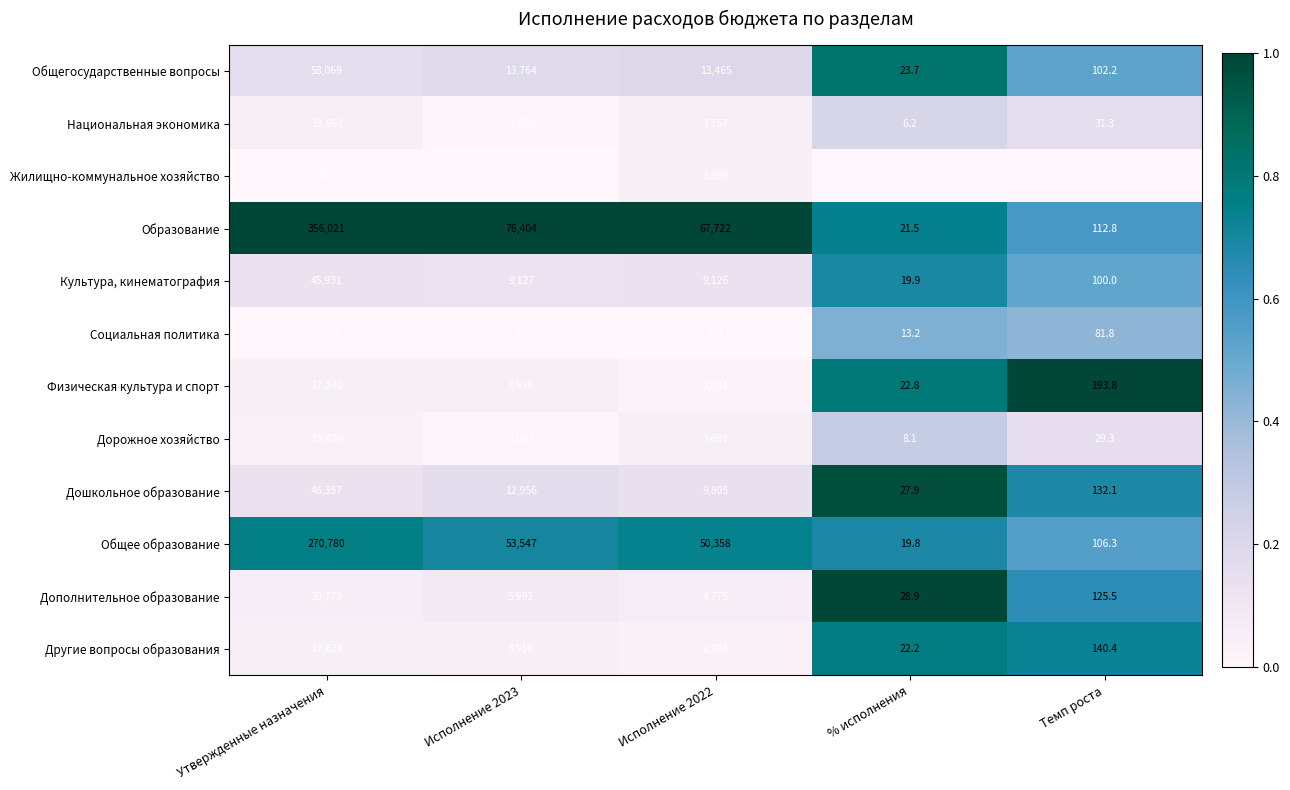

The value of Физическая культура и спорт at Темп роста is 193.8. True or false?

True